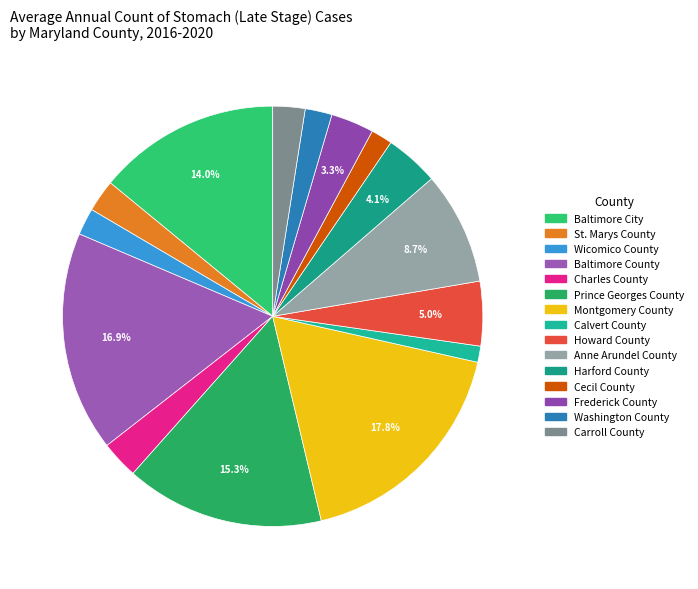

To the nearest percent, what percentage of the pie is Baltimore County?

17%